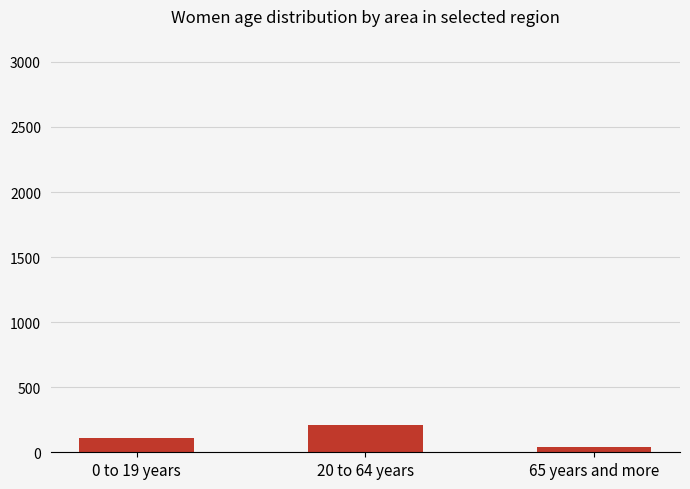

What is the minimum value shown in the chart?

42